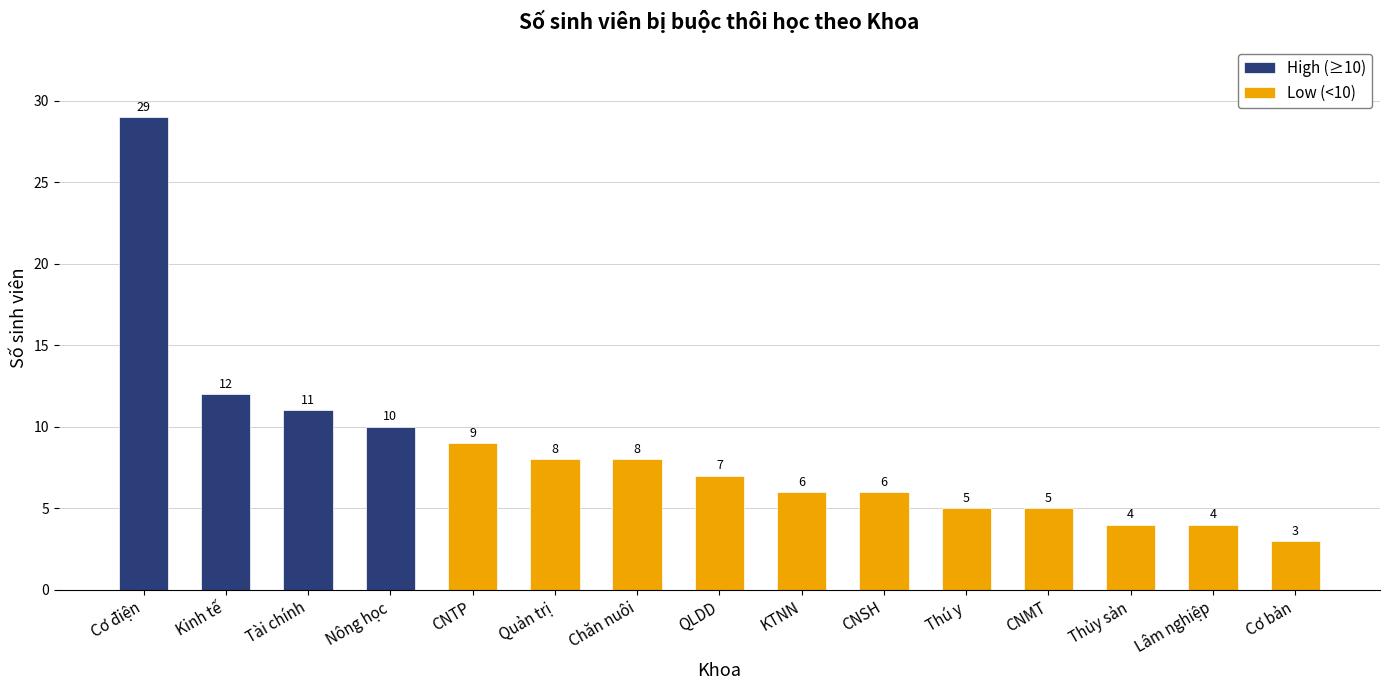

Count the number of categories in the chart.

15